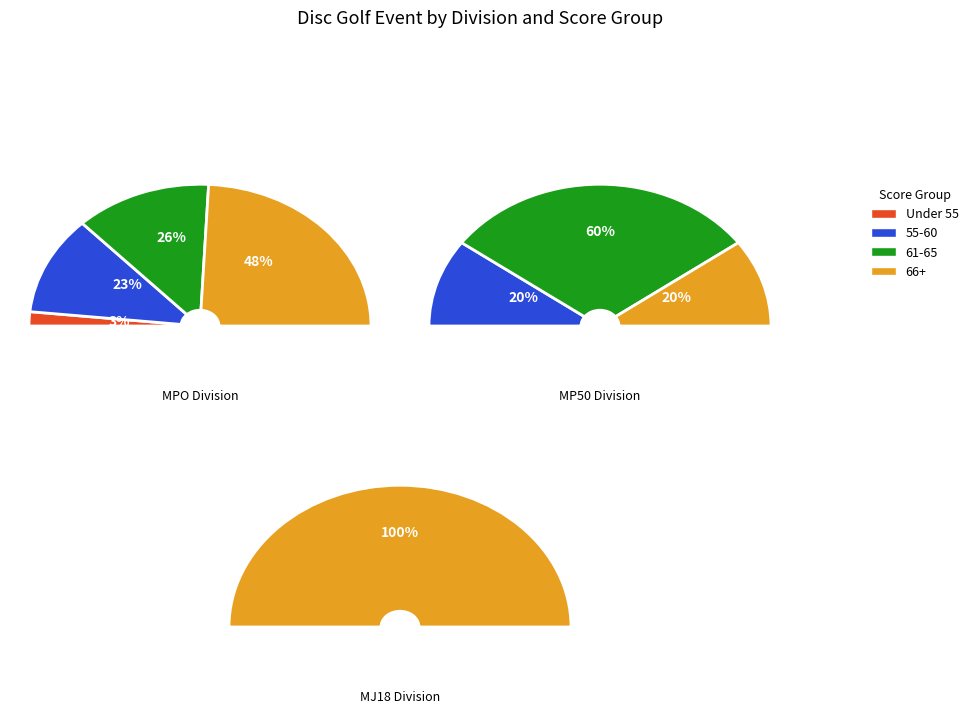

Is it true that division_counts is 70% of the pie?

False